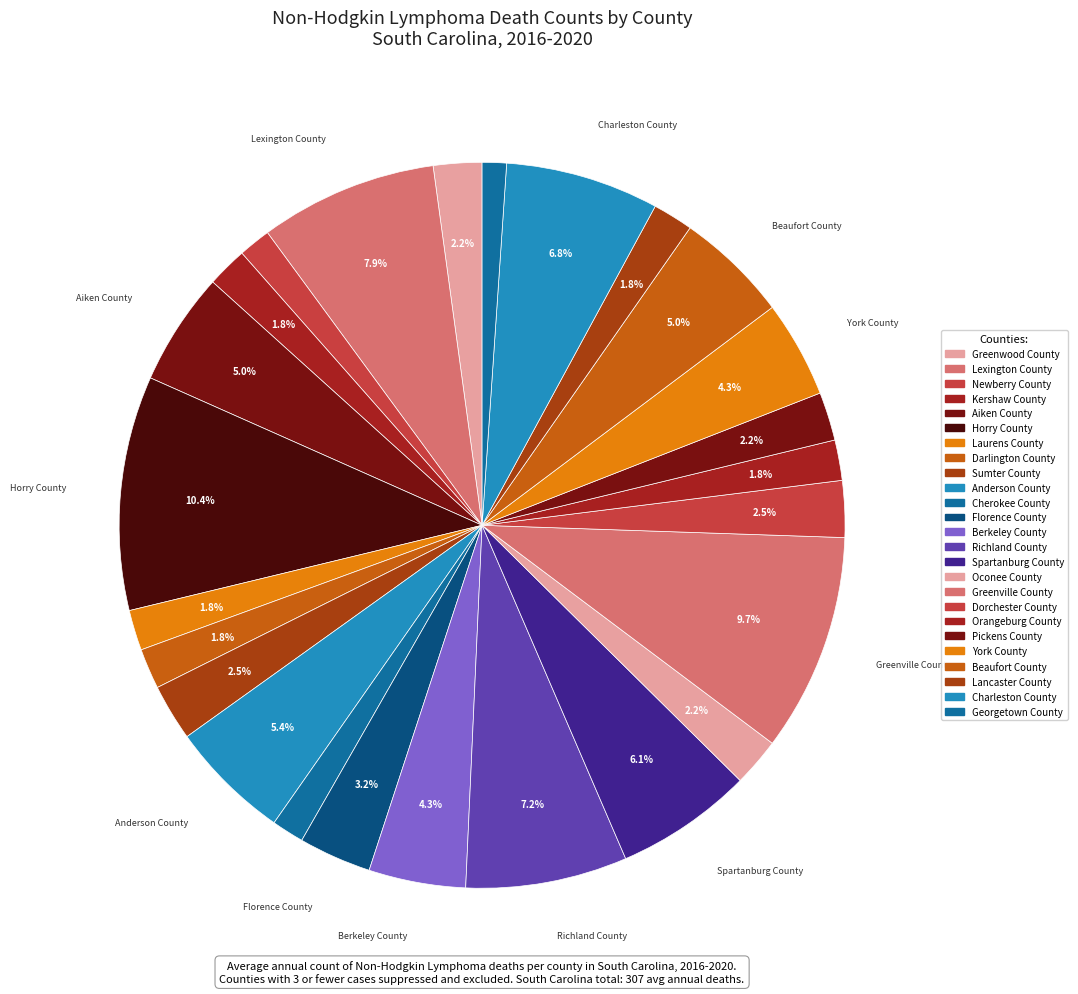

What percentage is the Spartanburg County slice, to the nearest percent?

6%